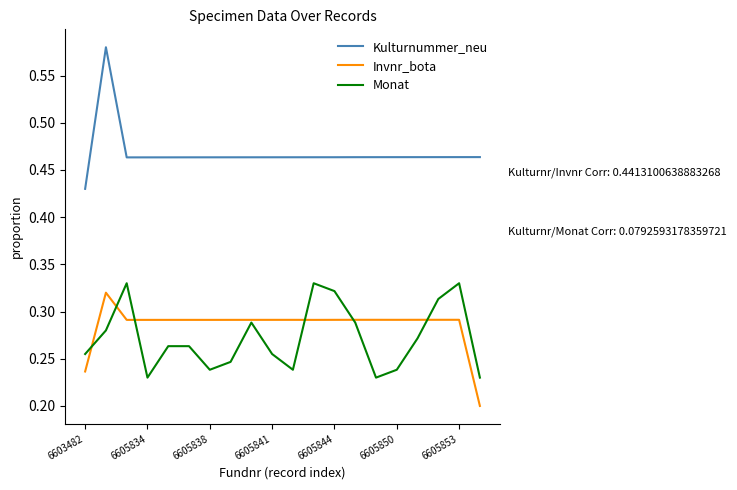

True or false: Kulturnummer_neu and Invnr_bota intersect in this chart.

False